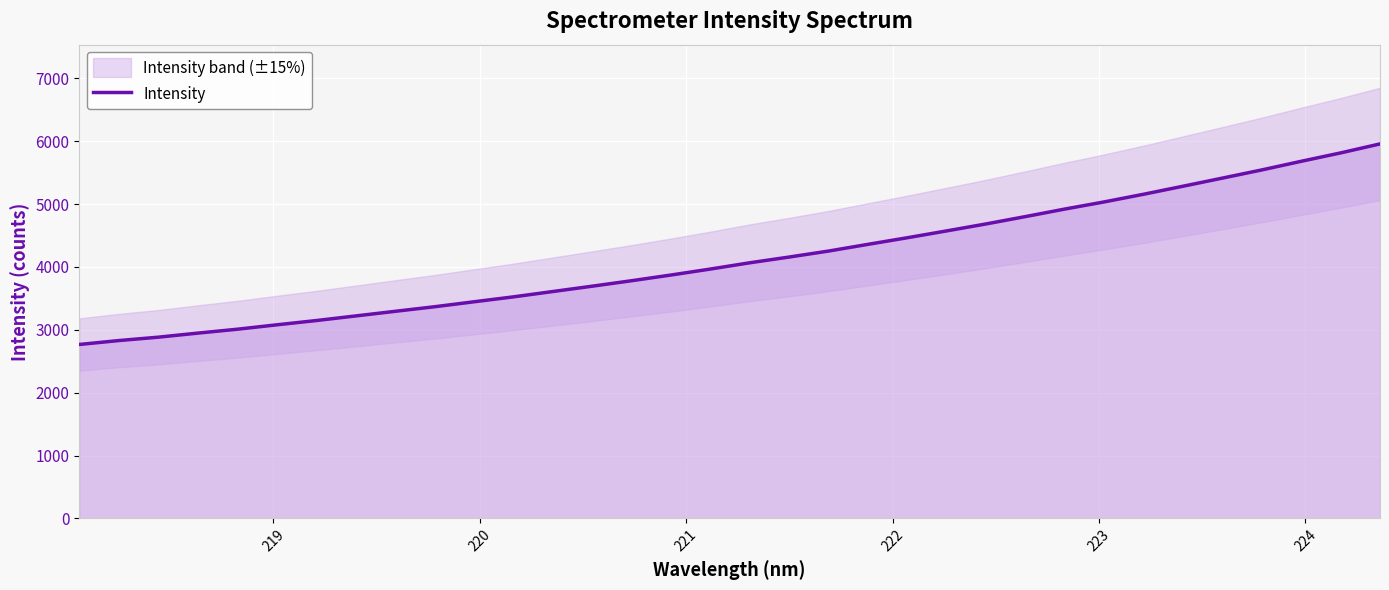

Does the chart display data point markers on the line(s)?

No